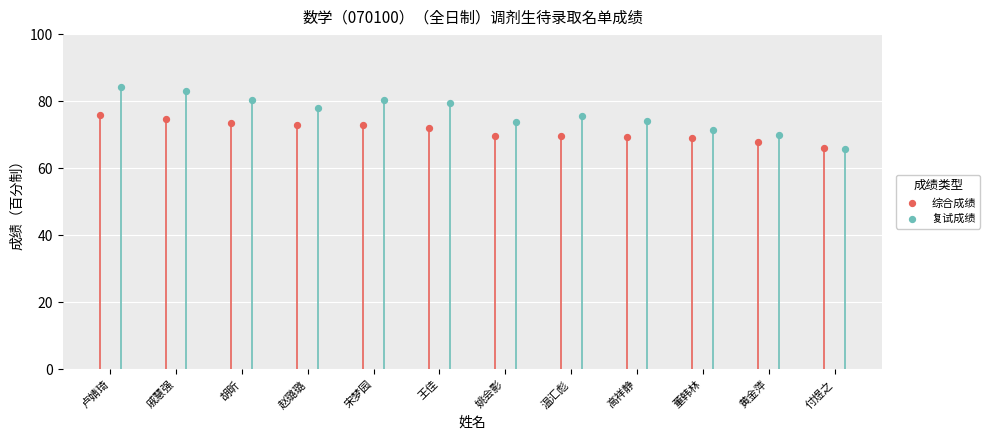

Which series reaches the maximum Y coordinate?

复试成绩